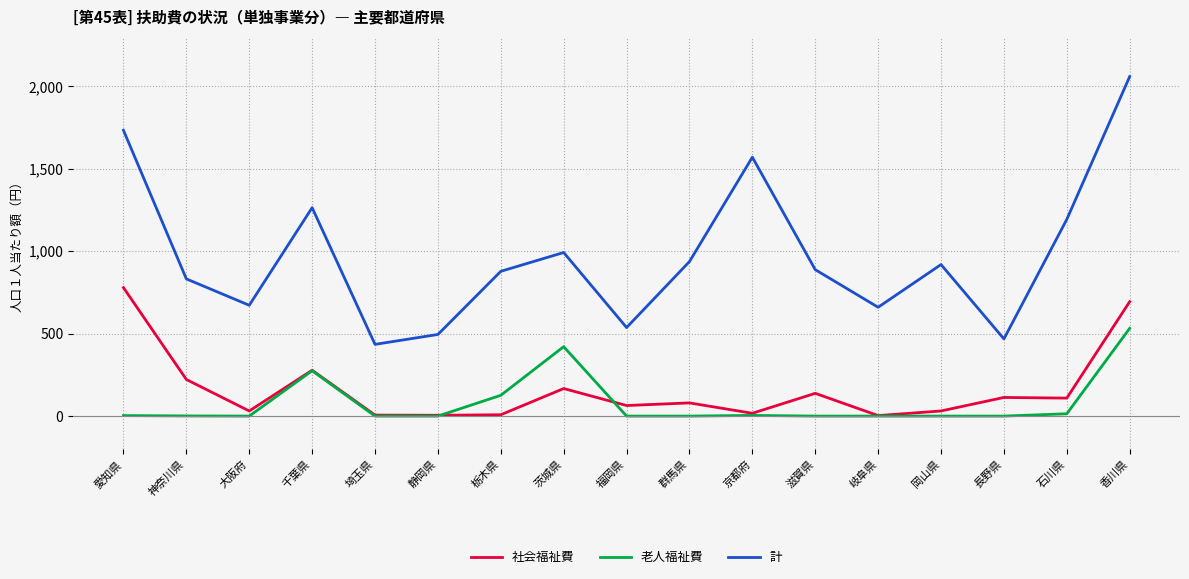

How many lines are shown in the chart?

3